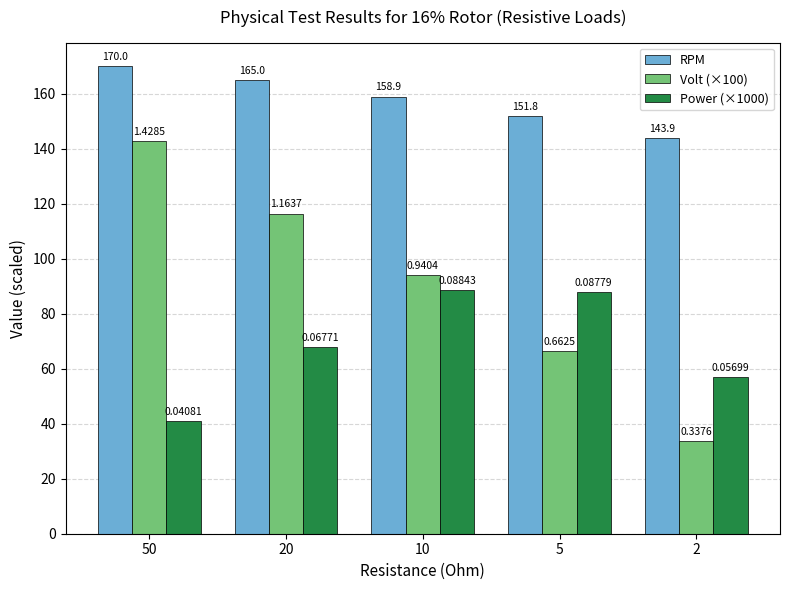

What are all the series names shown in the legend?

RPM, Volt (×100), Power (×1000)